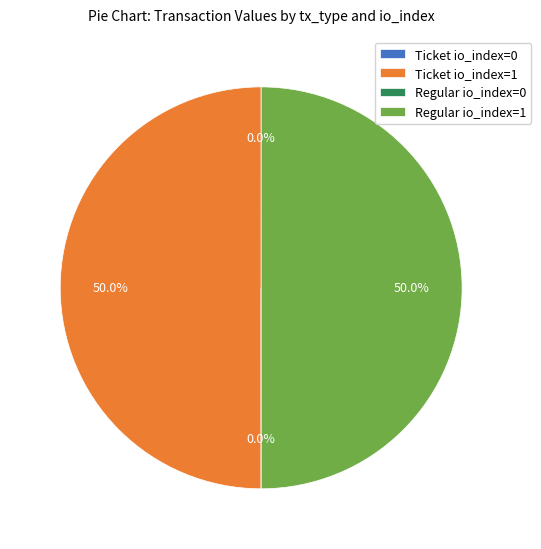

How much of the chart is everything except Regular io_index=1?

50.0%